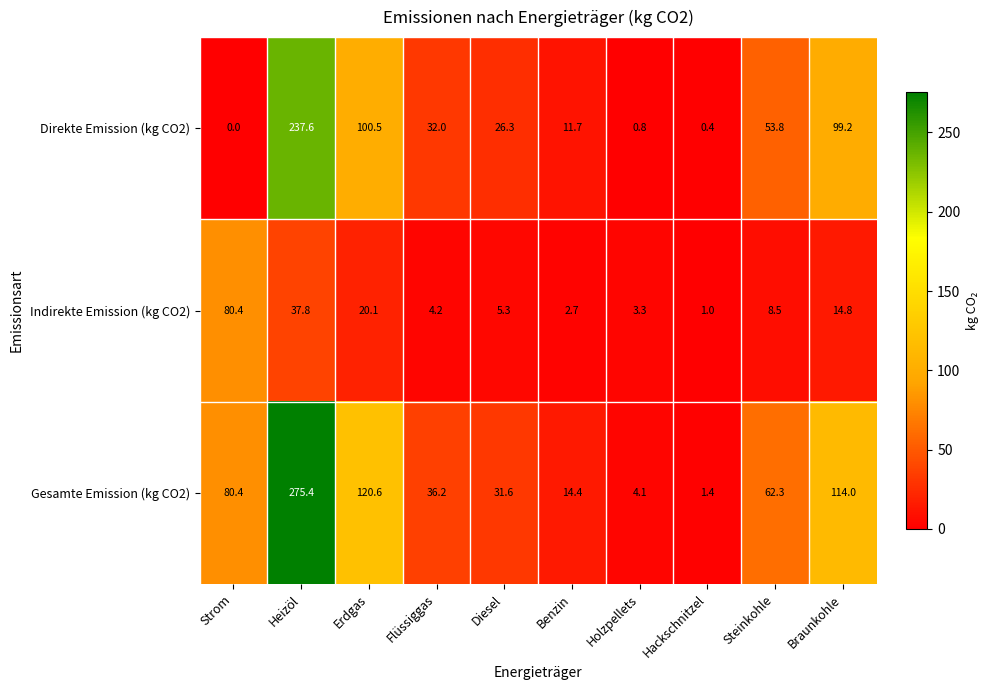

What is the highest value of the Indirekte Emission (kg CO2) series?

80.4